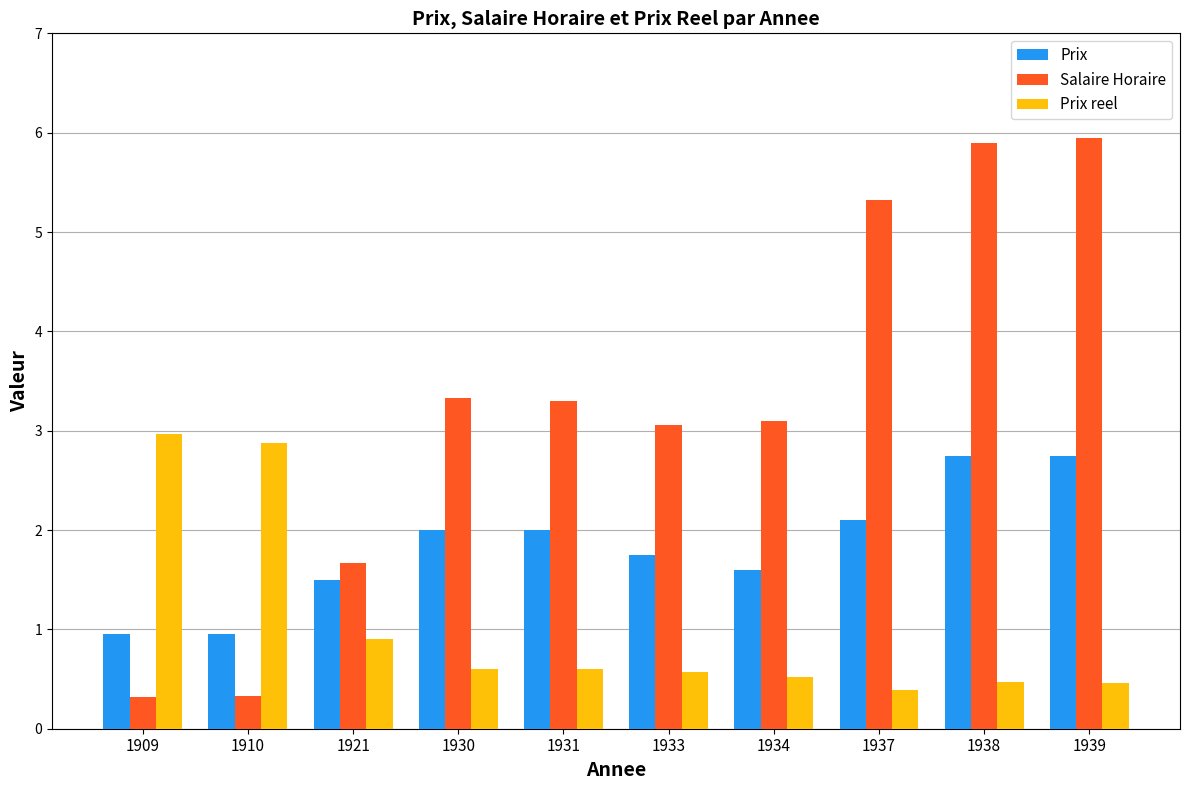

What is the sum of the Salaire Horaire values at 1930 and 1937?

8.7